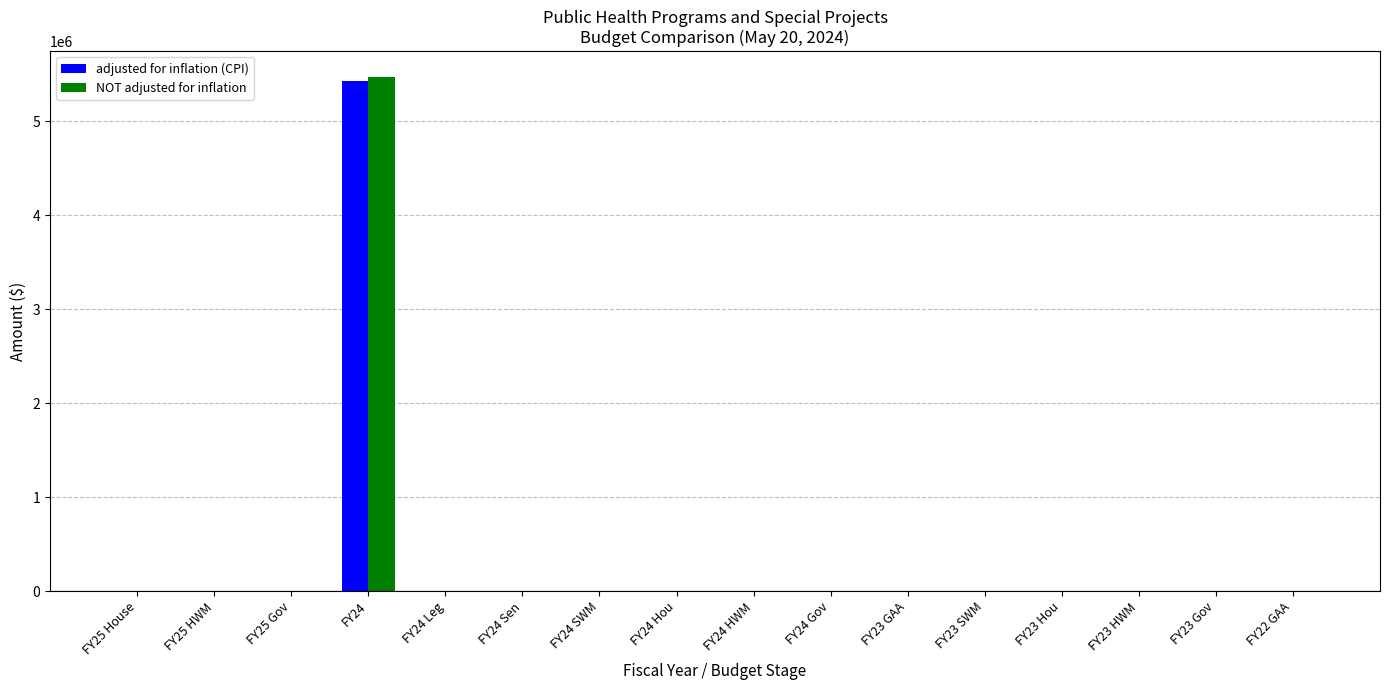

At which category is the sum across all series the highest?

FY24